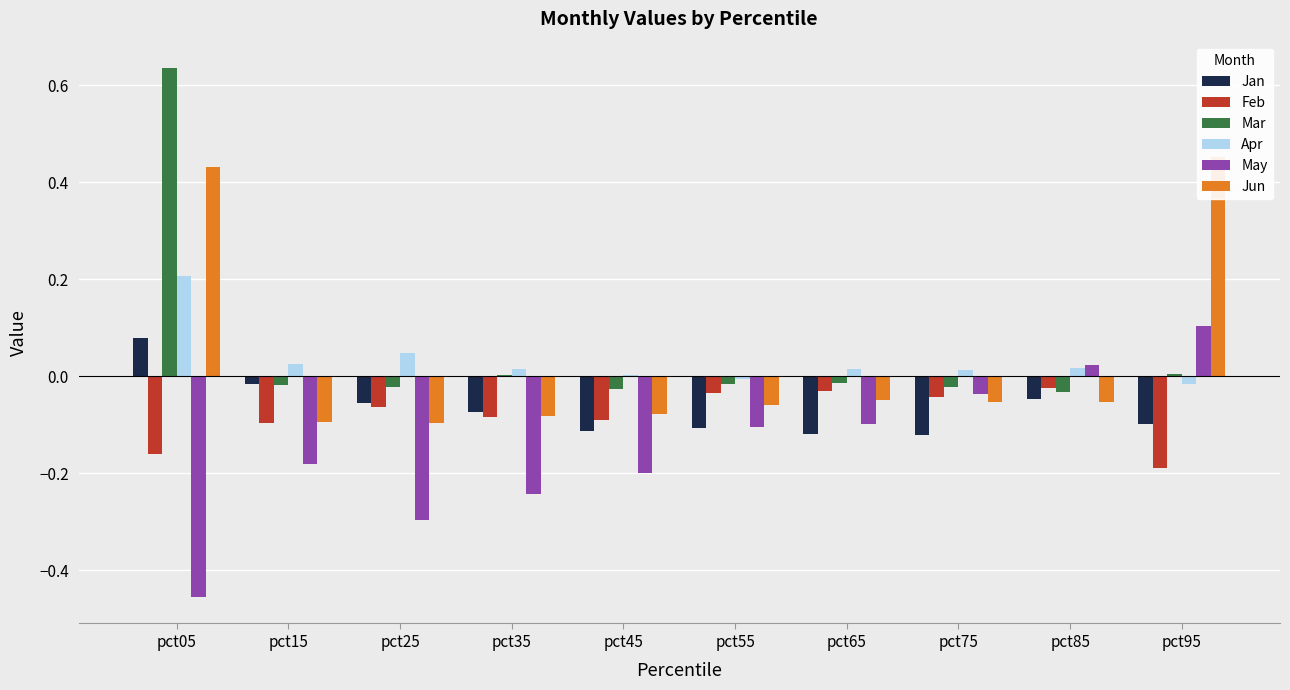

At which label does Mar first exceed 0?

pct05